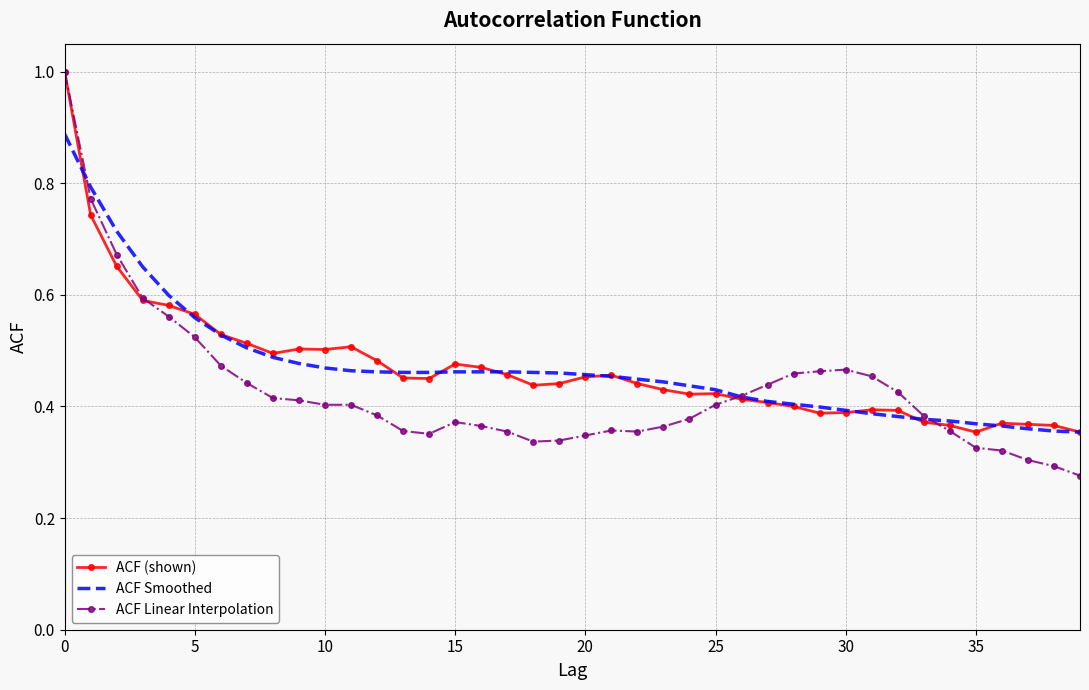

Which series has the widest spread of values?

ACF Linear Interpolation